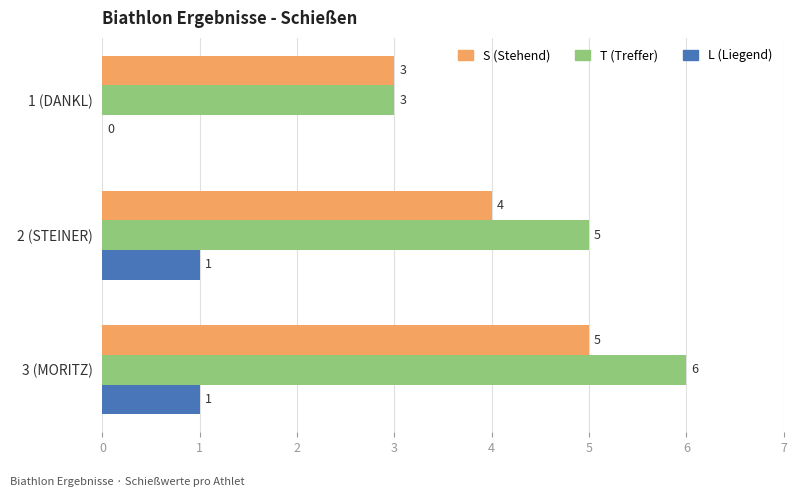

What is the total value across all series at 2 (STEINER)?

10